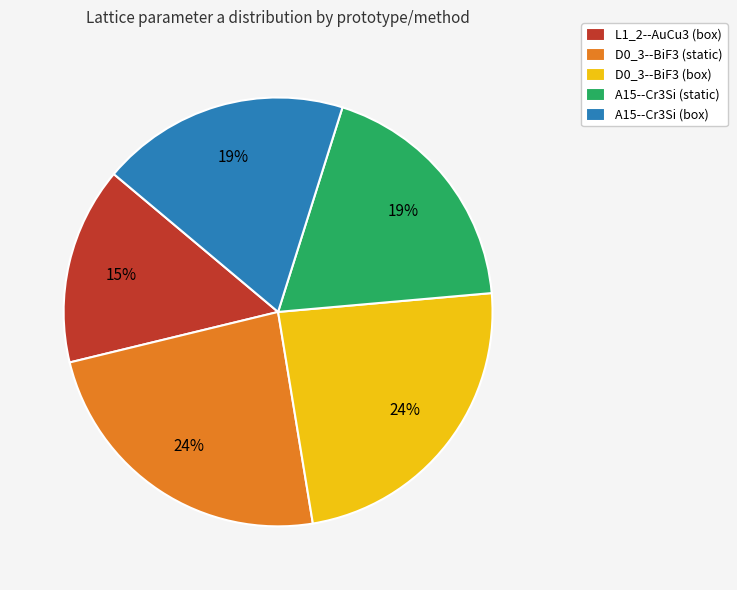

Which slice is the smallest?

L1_2--AuCu3 (box)